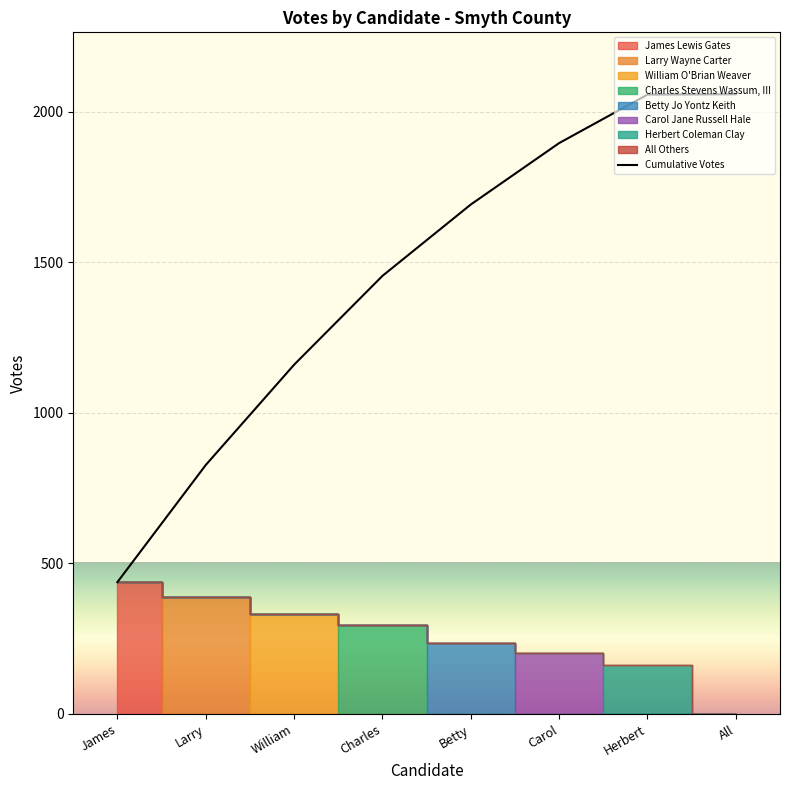

What is the change in value from Larry to Charles?

+628